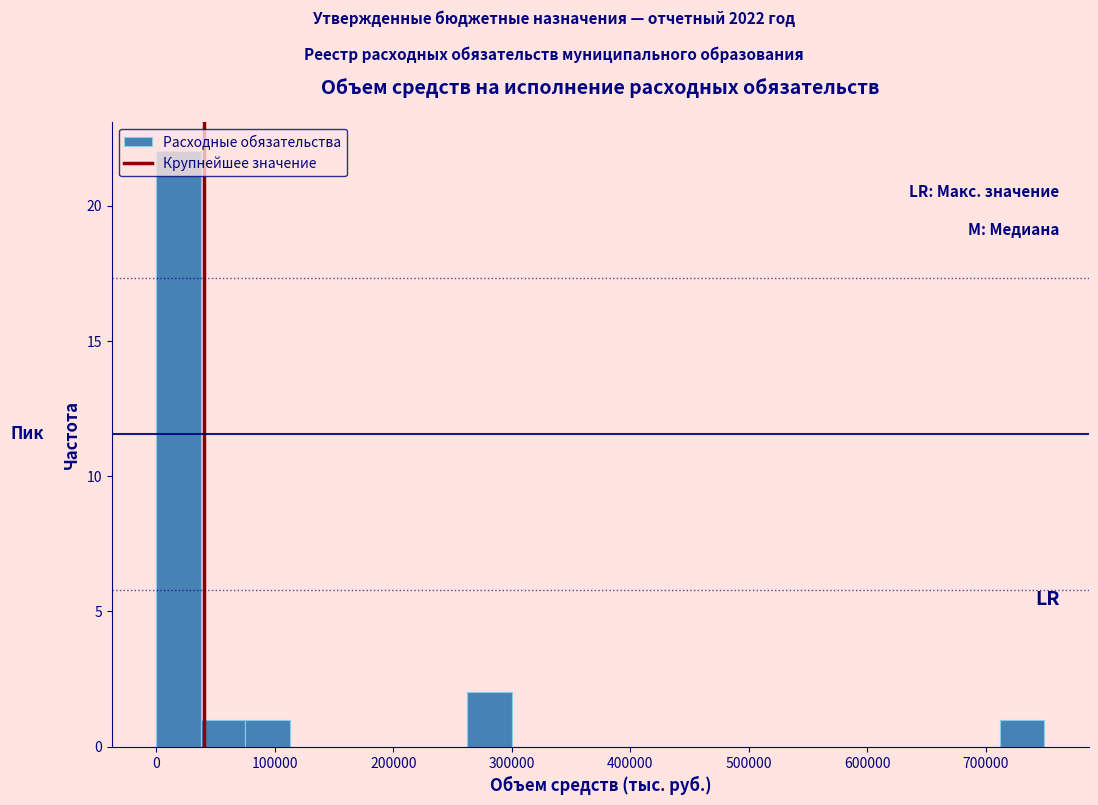

Around what value on the x-axis is the tallest bar? Give the approximate position of its centre, as read against the axis.

20000